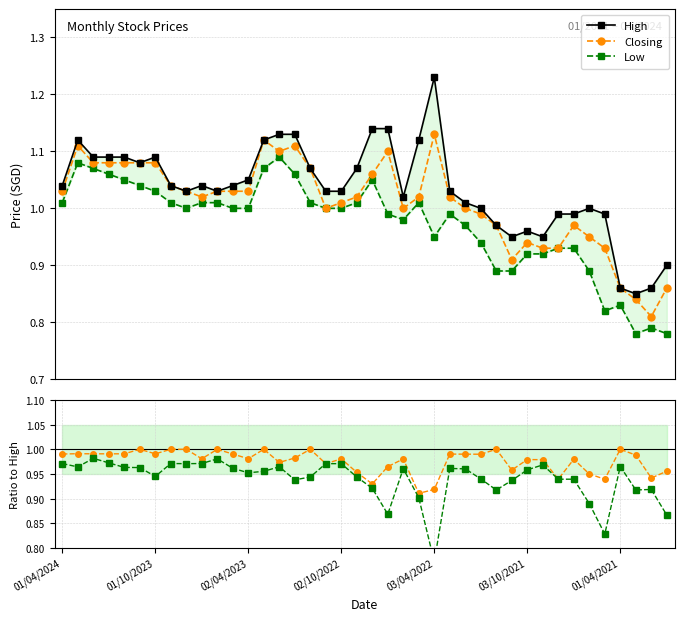

True or false: Closing has more than 2 points higher than both neighbors.

True